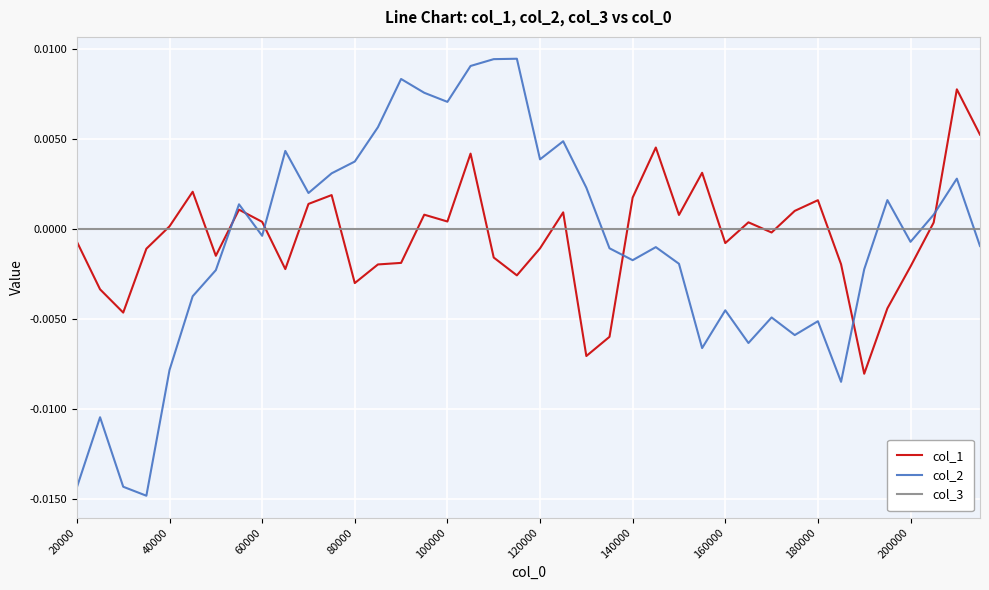

Rank the series by their maximum value, from lowest to highest.

col_3, col_1, col_2